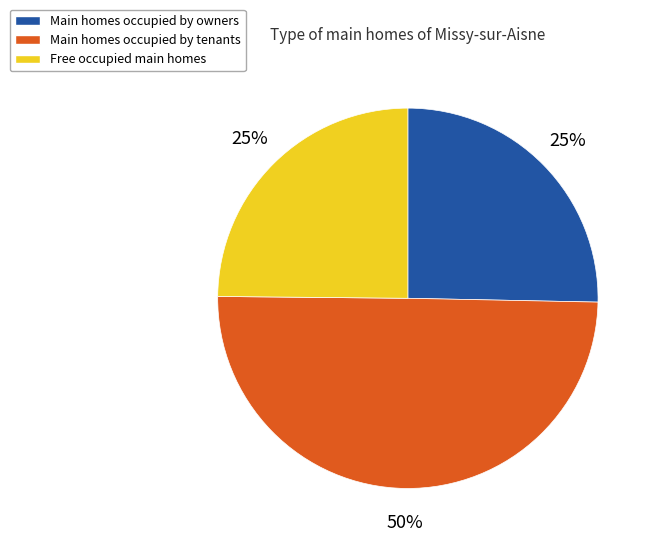

To the nearest percent, what is the average slice percentage?

33%